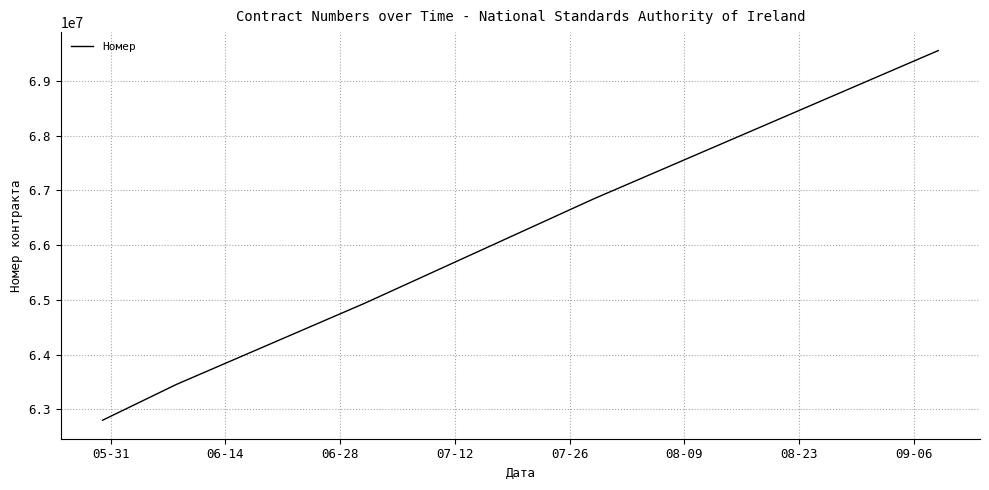

What is the average value?

65518802